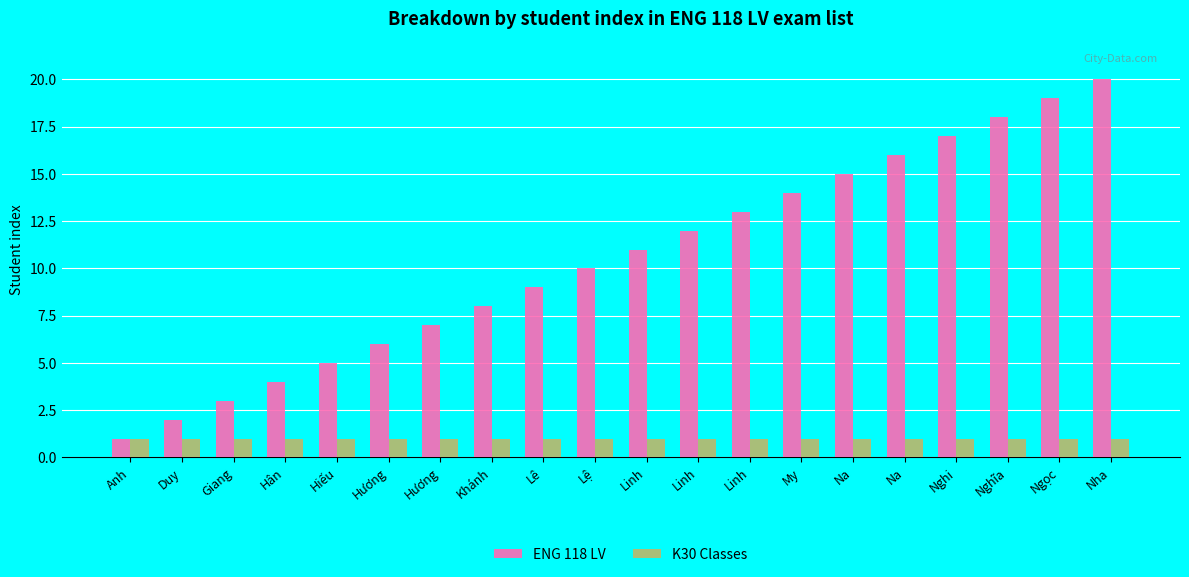

How many data points in ENG 118 LV are less than 11?

10